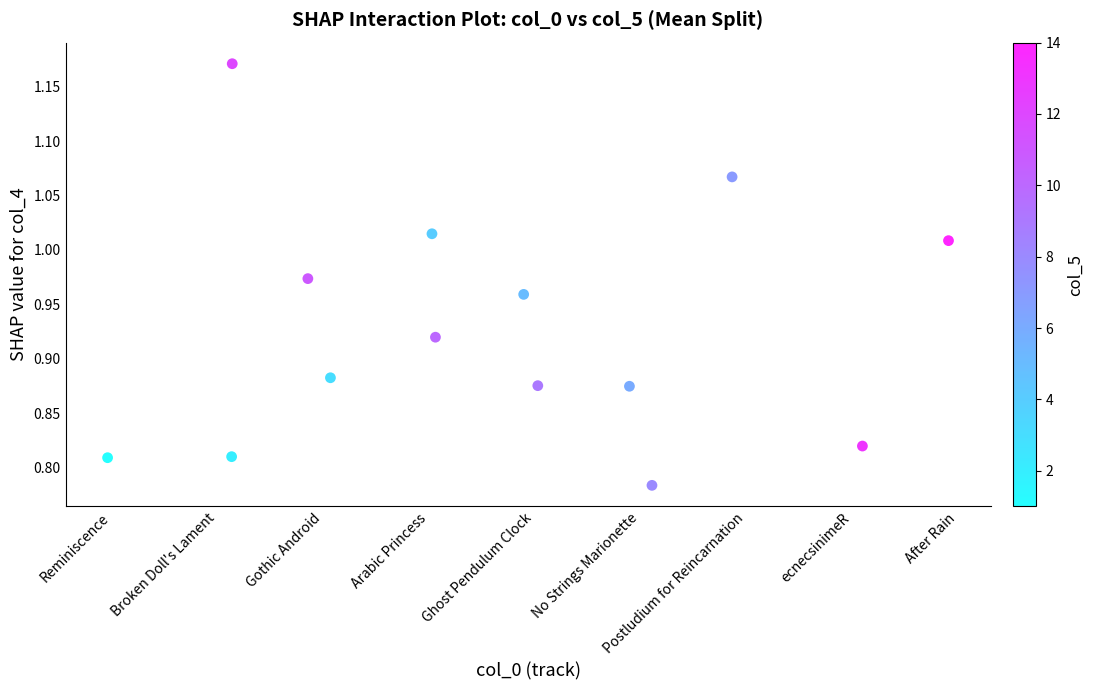

What is the range of X values (max minus min)?

8.0